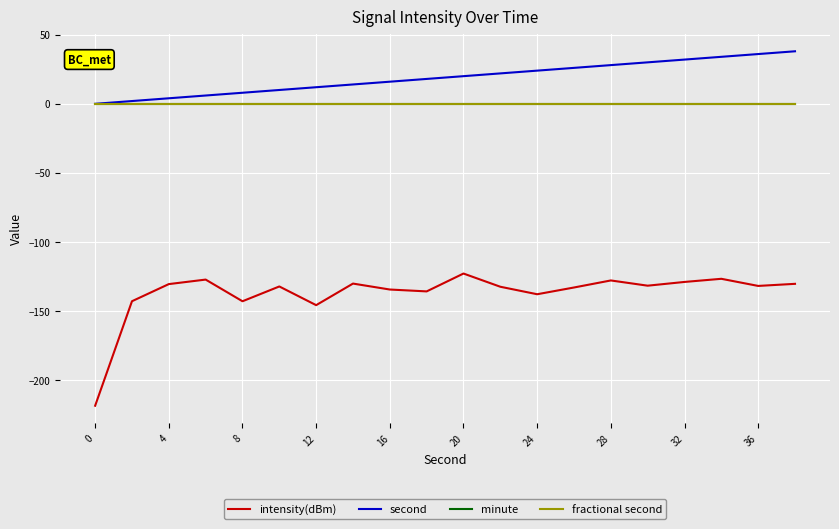

Does the chart have visible grid lines?

Yes